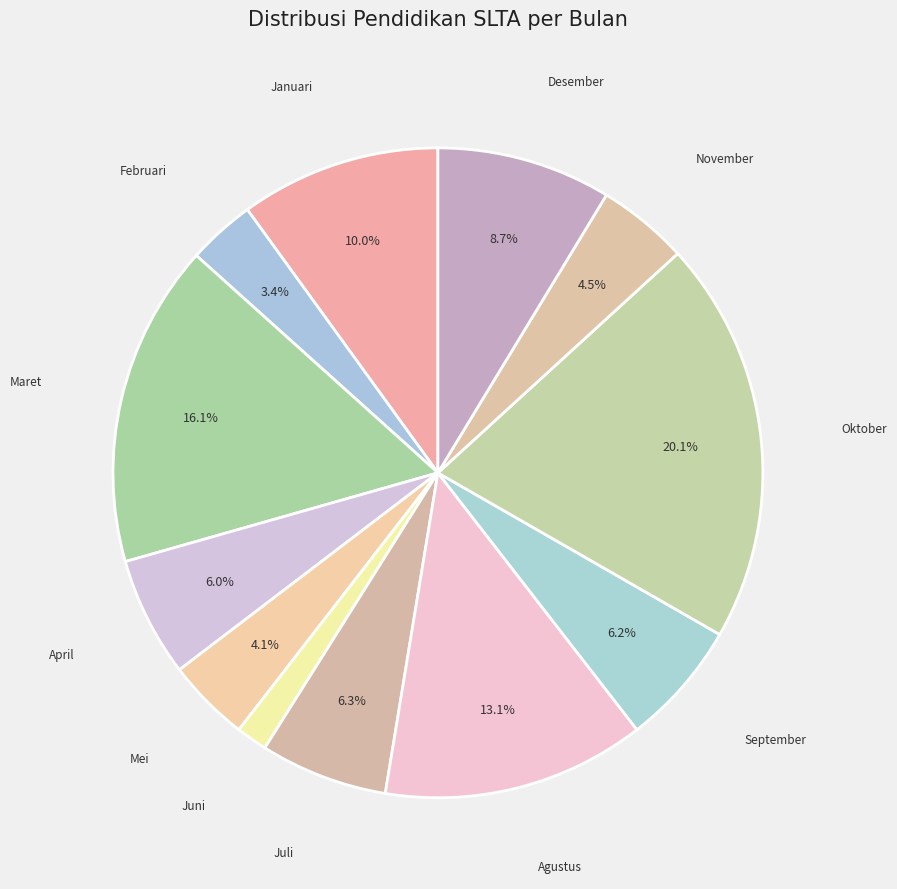

To the nearest percent, what is the combined percentage of Januari and Agustus?

23%